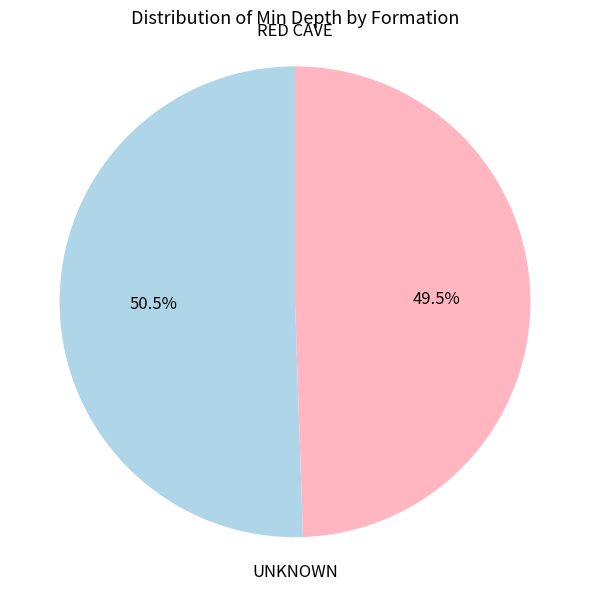

Which slice represents more than half of the pie?

RED CAVE